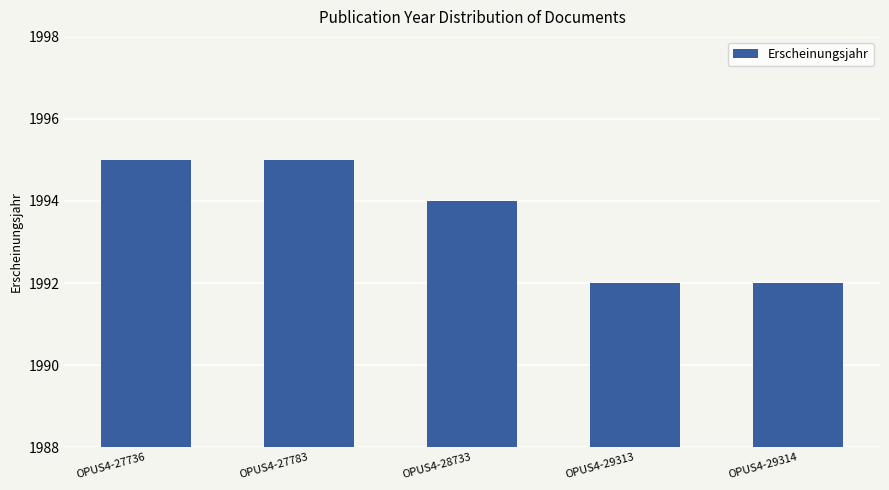

What is the approximate value at OPUS4-29314?

1992